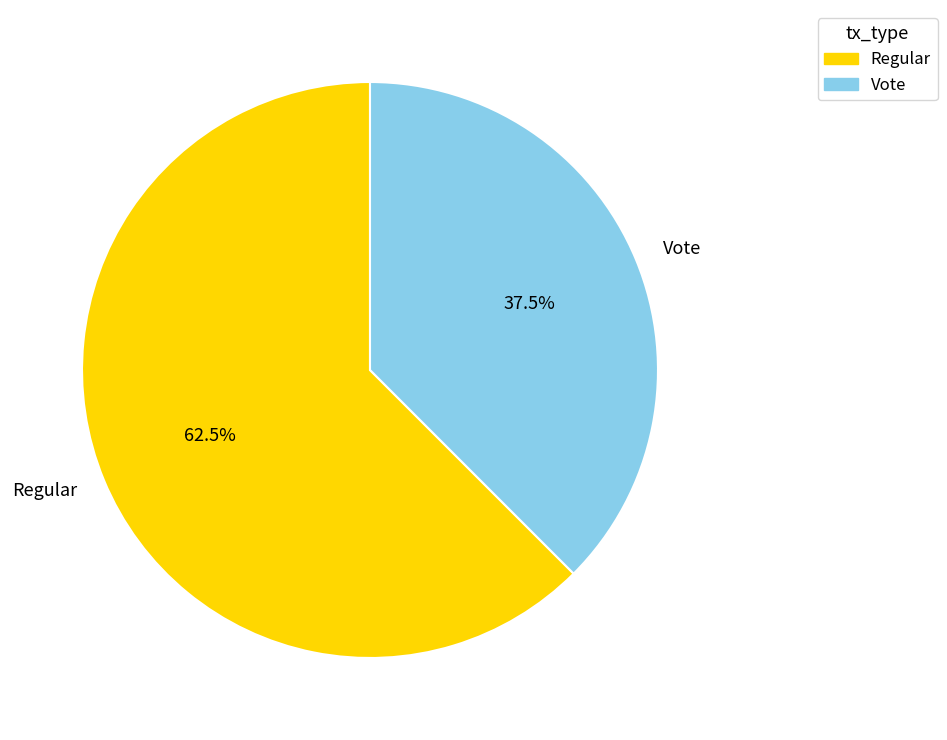

Is there any slice that represents more than half of the pie?

Yes